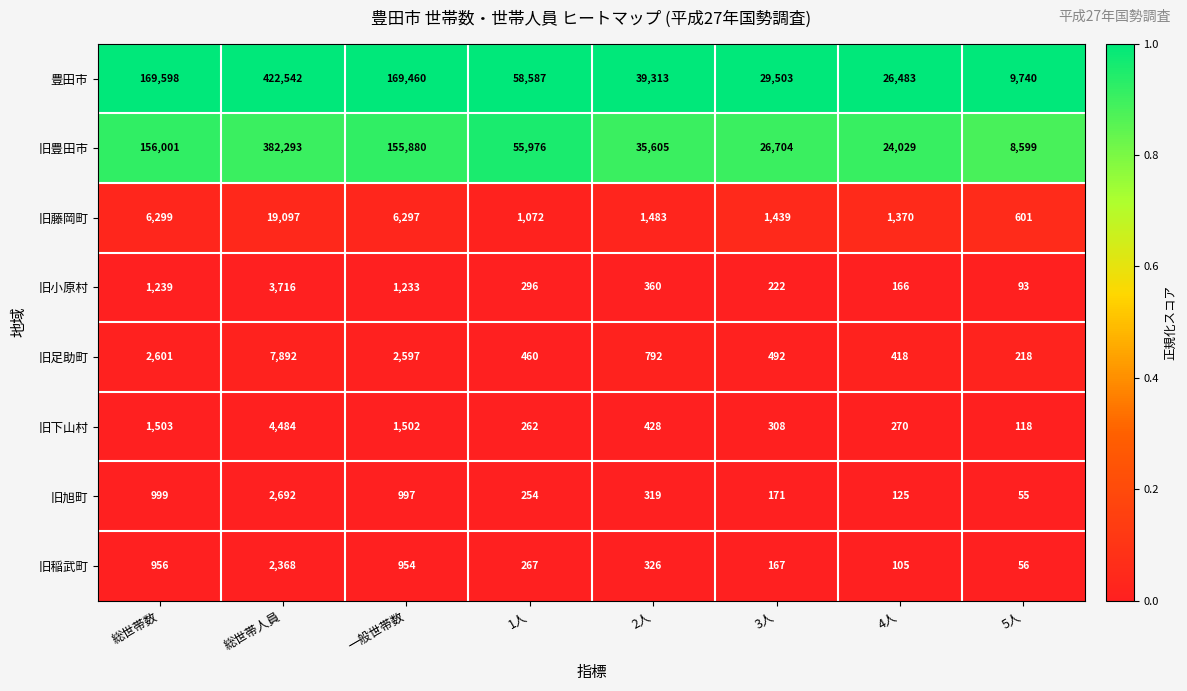

At which category is the sum across all series the highest?

総世帯人員